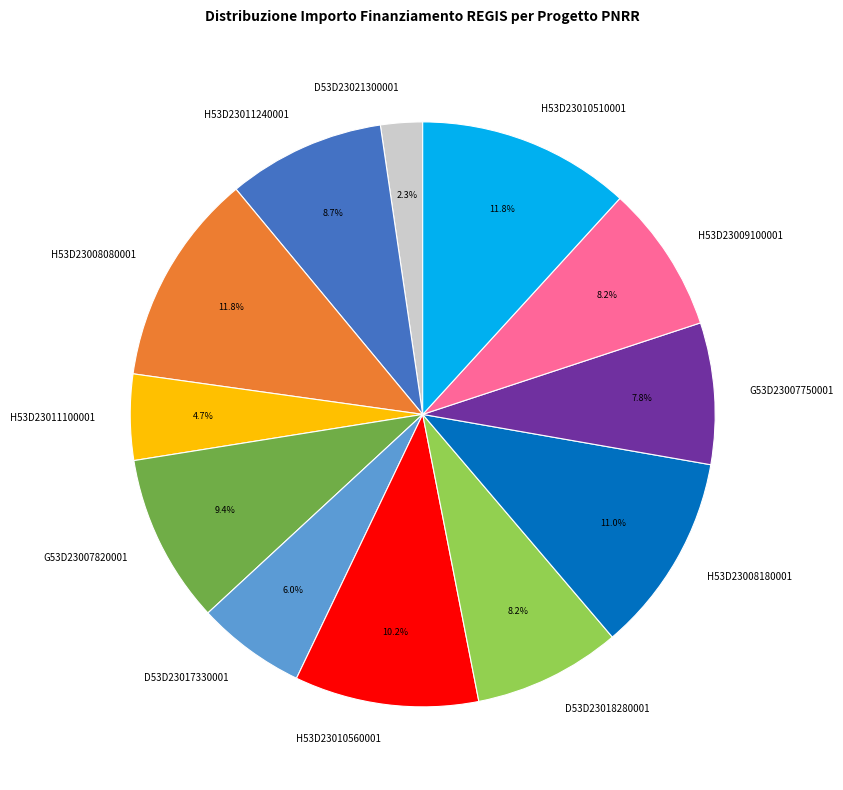

Do D53D23017330001 and H53D23010560001 together represent more than half of the pie?

No